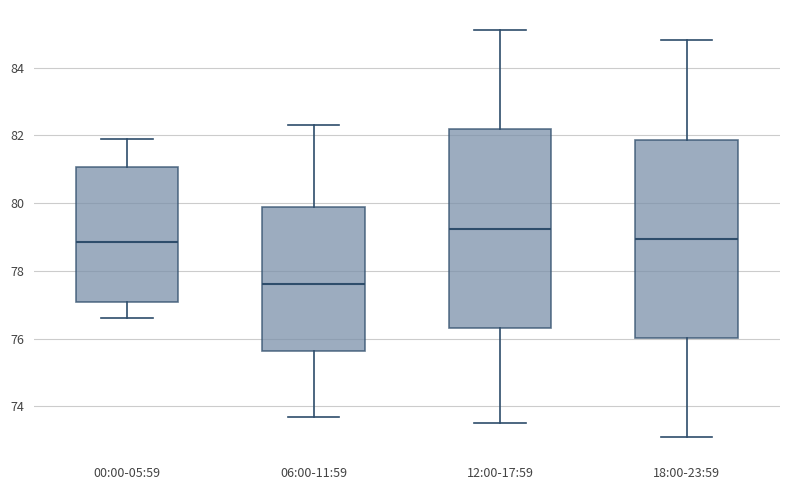

Where is the upper edge of the box for 00:00-05:59 on the y-axis? The values are not printed on the chart, so give them approximately, as read against the axis.

81.0